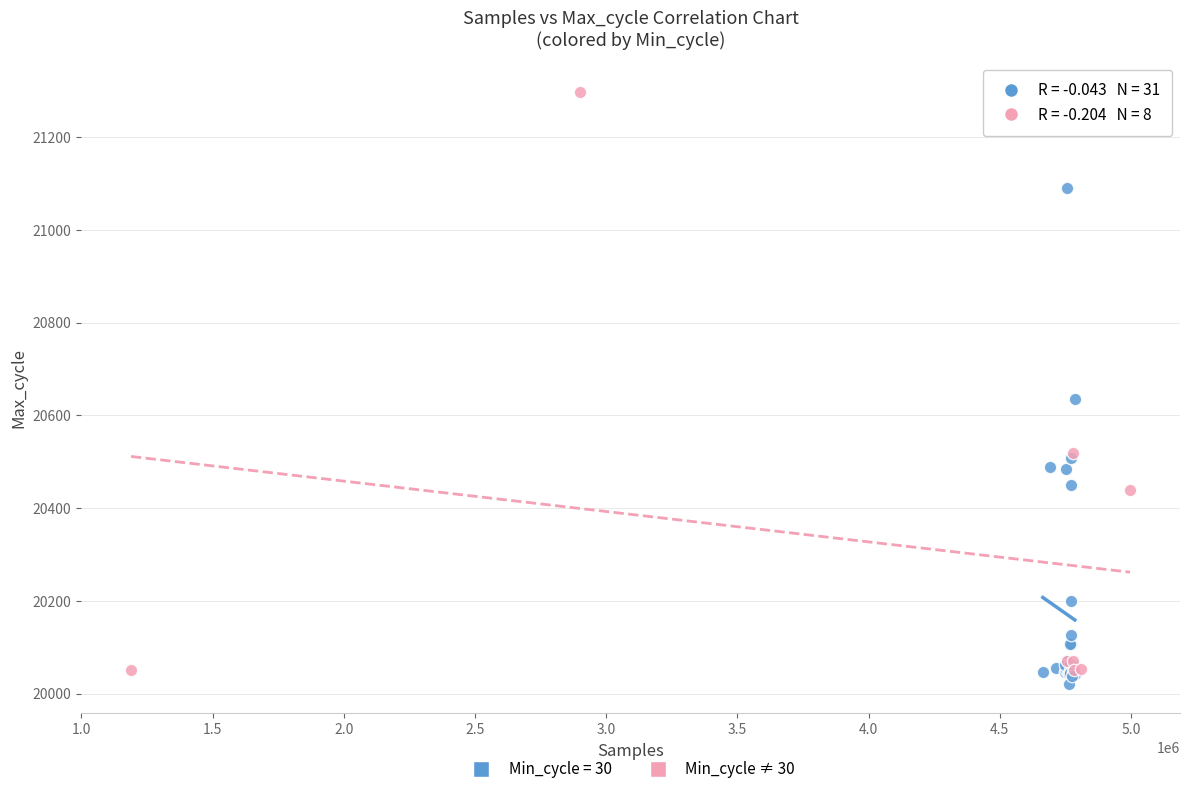

Which series contains the highest Y value?

Min_cycle ≠ 30